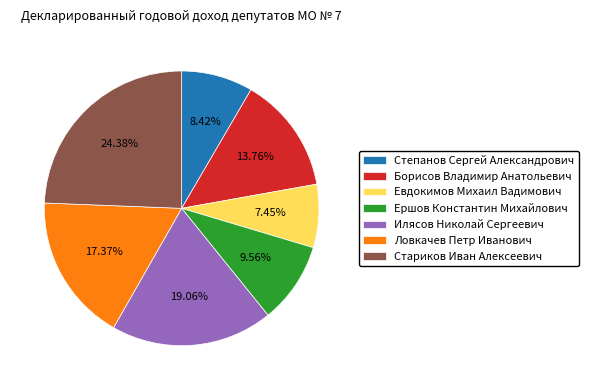

Rank the categories by value from lowest to highest.

Евдокимов Михаил Вадимович, Степанов Сергей Александрович, Ершов Константин Михайлович, Борисов Владимир Анатольевич, Ловкачев Петр Иванович, Илясов Николай Сергеевич, Стариков Иван Алексеевич